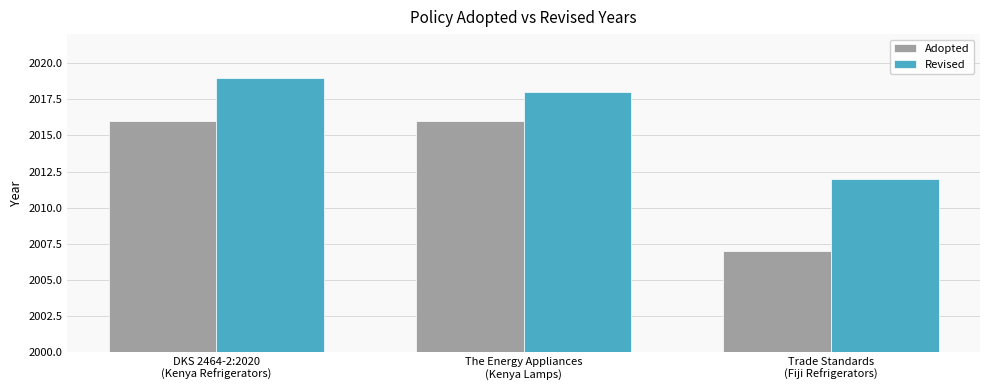

How many bars are there in each group?

2